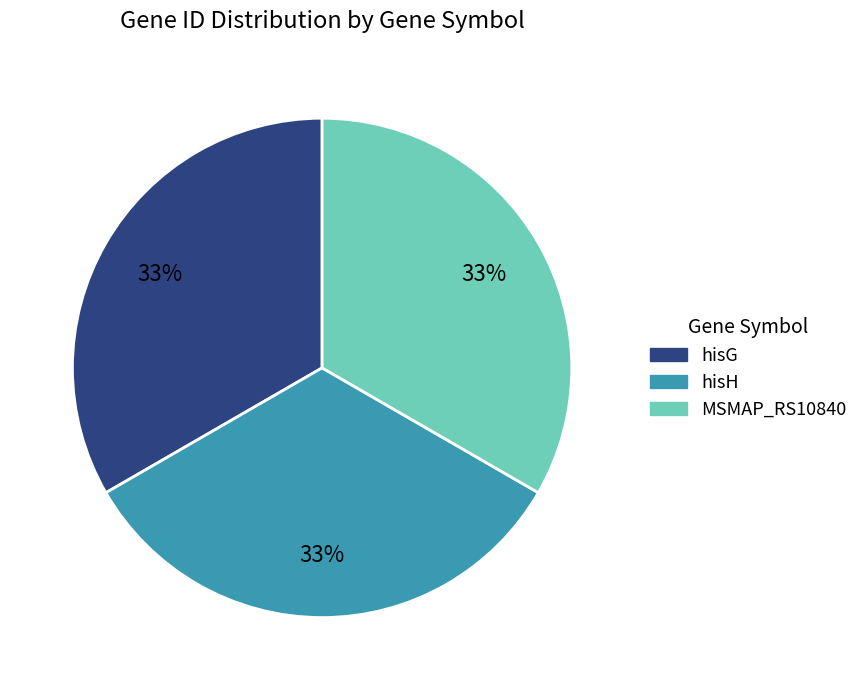

How many slices are in this pie chart?

3